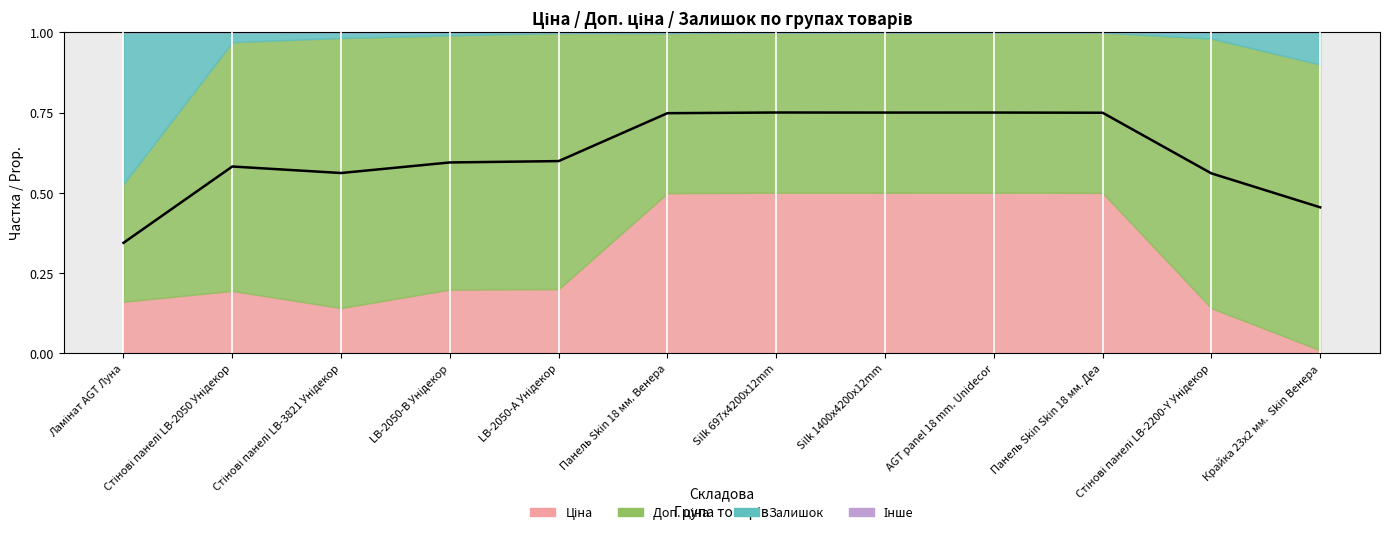

True or false: the data shows 0.3 at Ламінат AGT Луна.

True